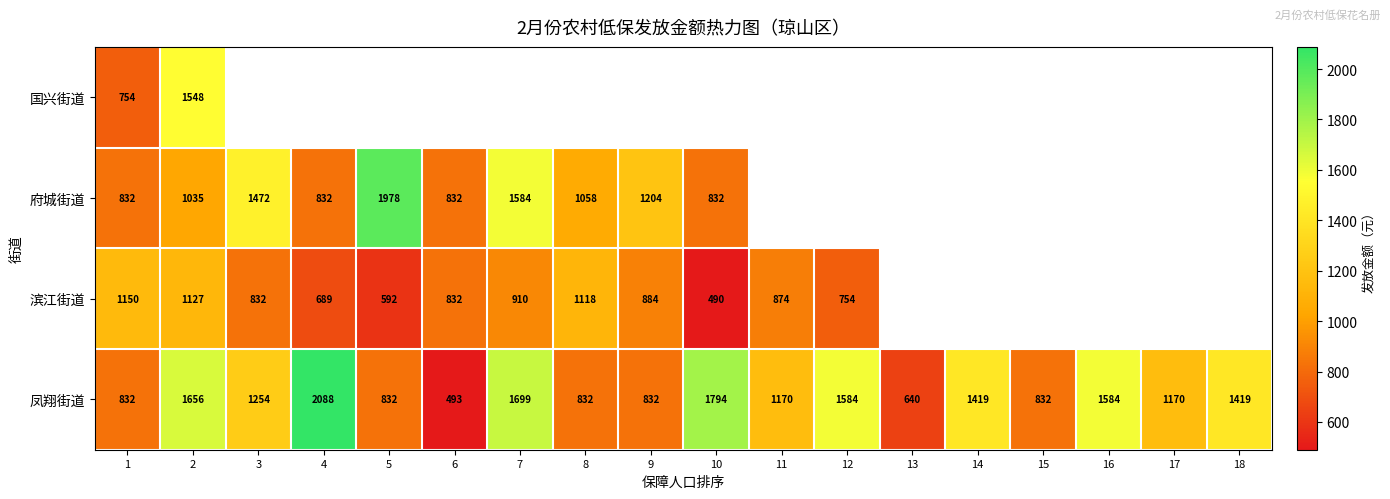

What is the total value across all series at 2?

5366